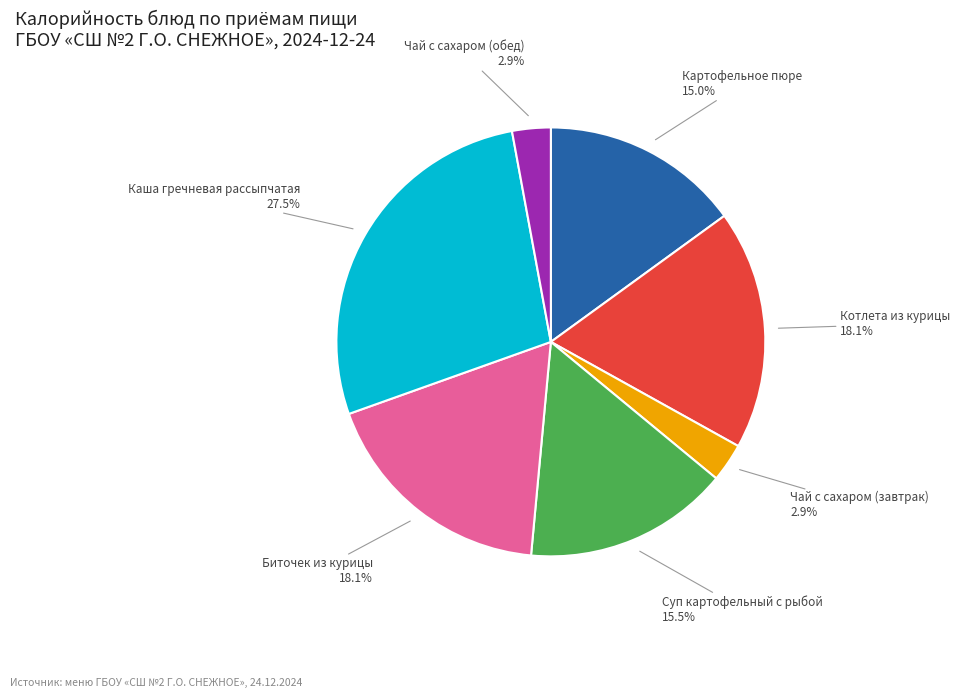

Is there a majority slice in this chart?

No